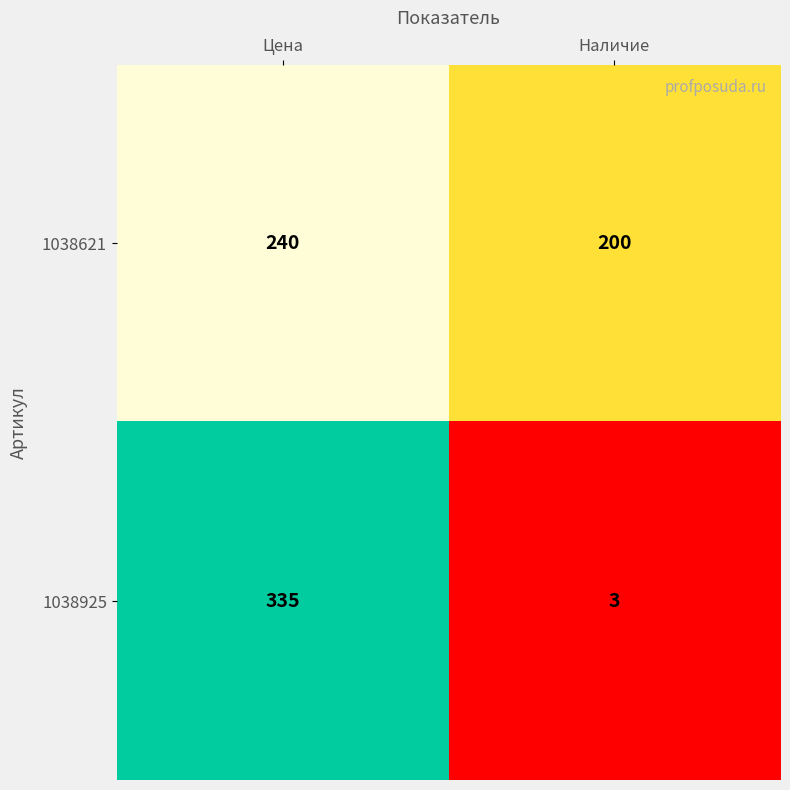

At Наличие, list the series in order from smallest to largest.

1038925, 1038621